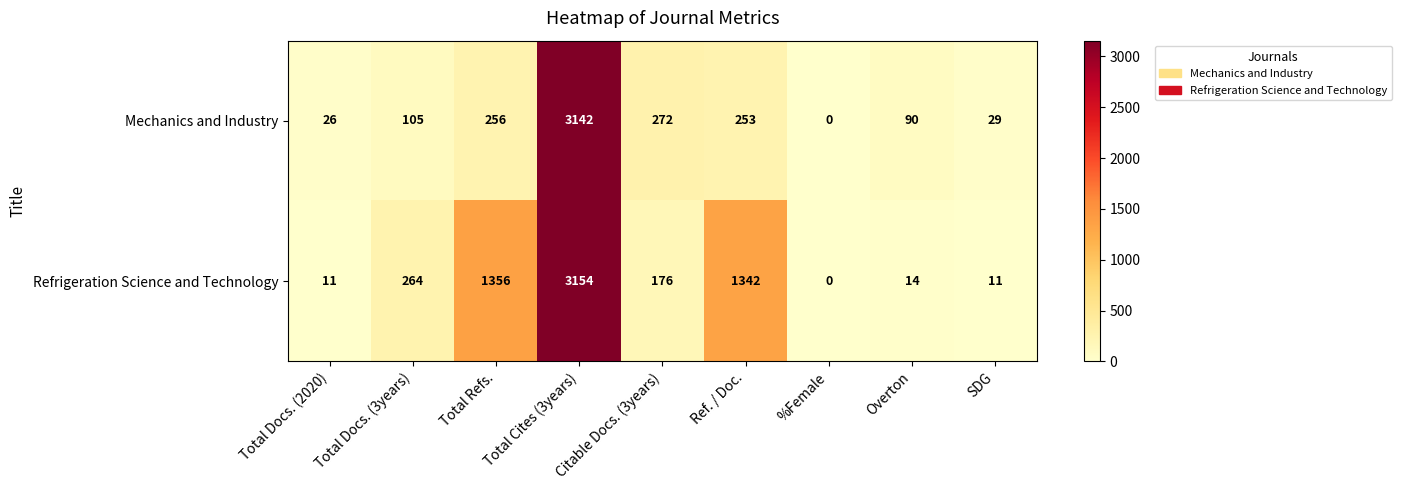

At which label is Mechanics and Industry closest to 1571?

Citable Docs. (3years)